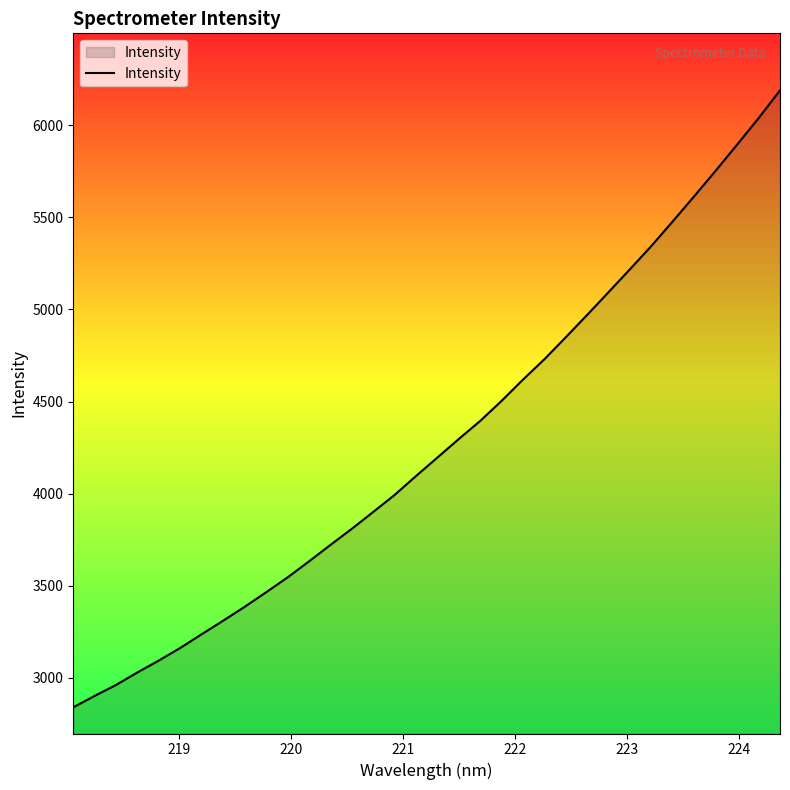

What is the difference between the maximum and minimum values?

3347.5